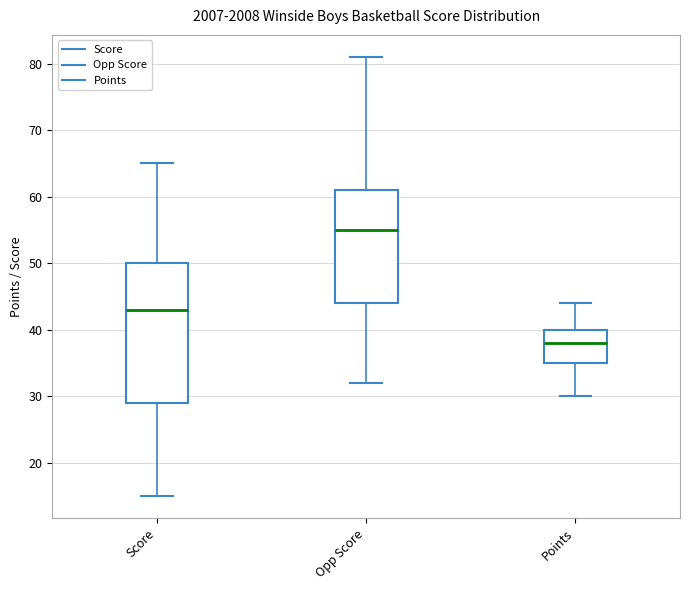

Which box's median line is the lowest?

Points